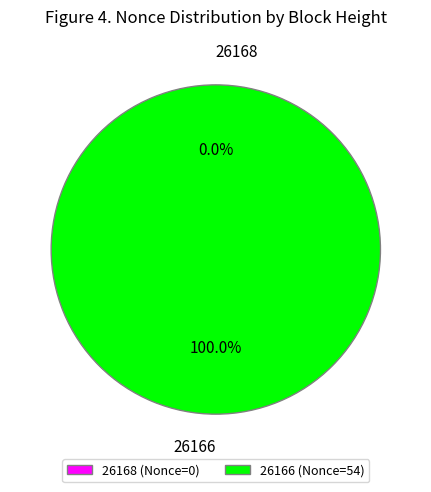

To the nearest percent, what percentage of the pie is 26166?

100%